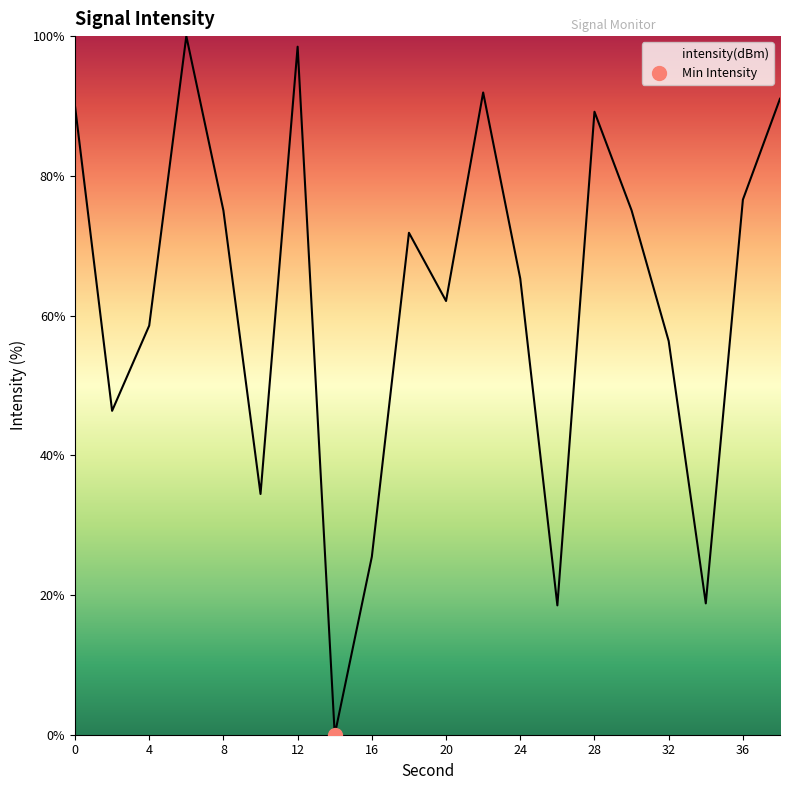

What is the value of the 18th point from the left?

18.8